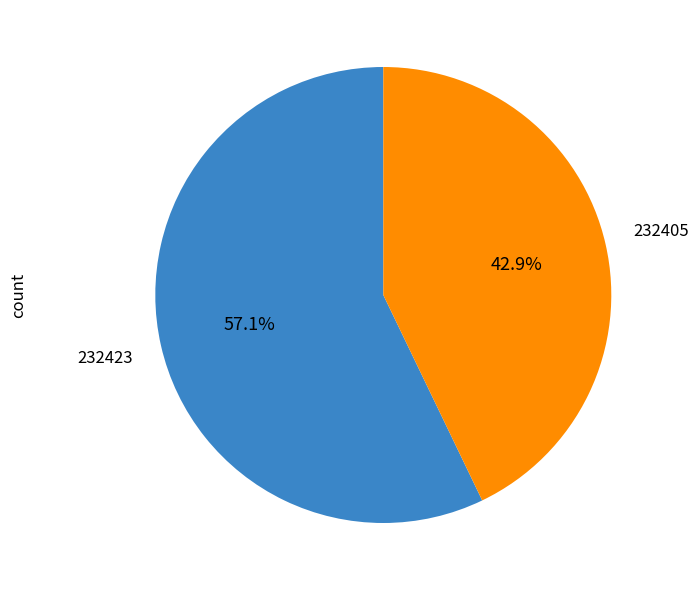

What is the smallest slice in the pie chart?

232405